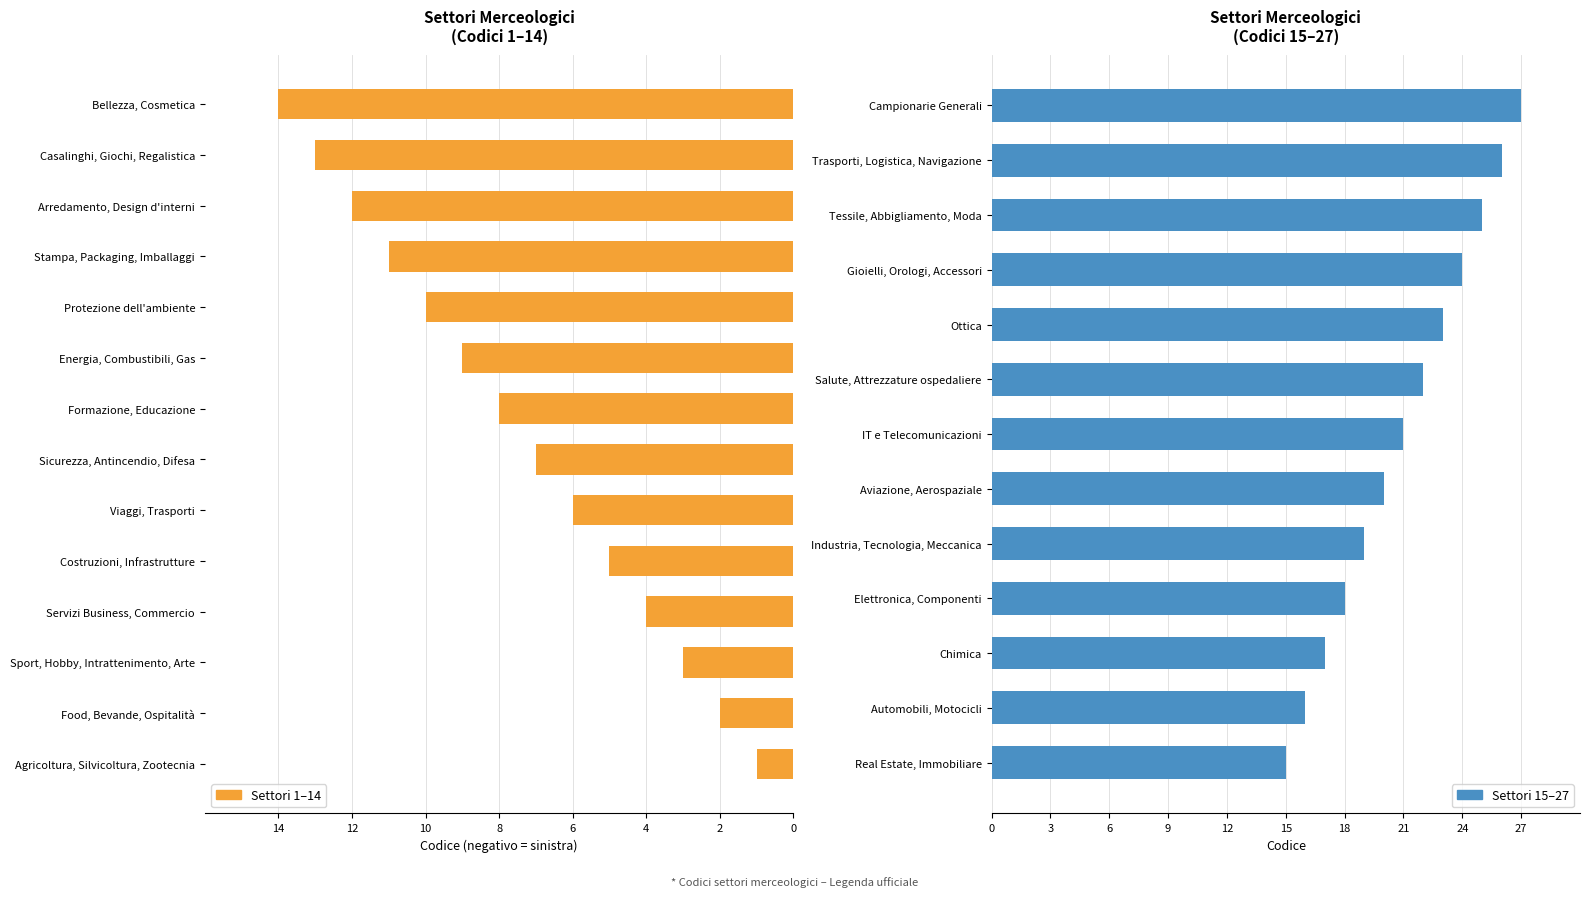

Are the bars horizontal?

Yes